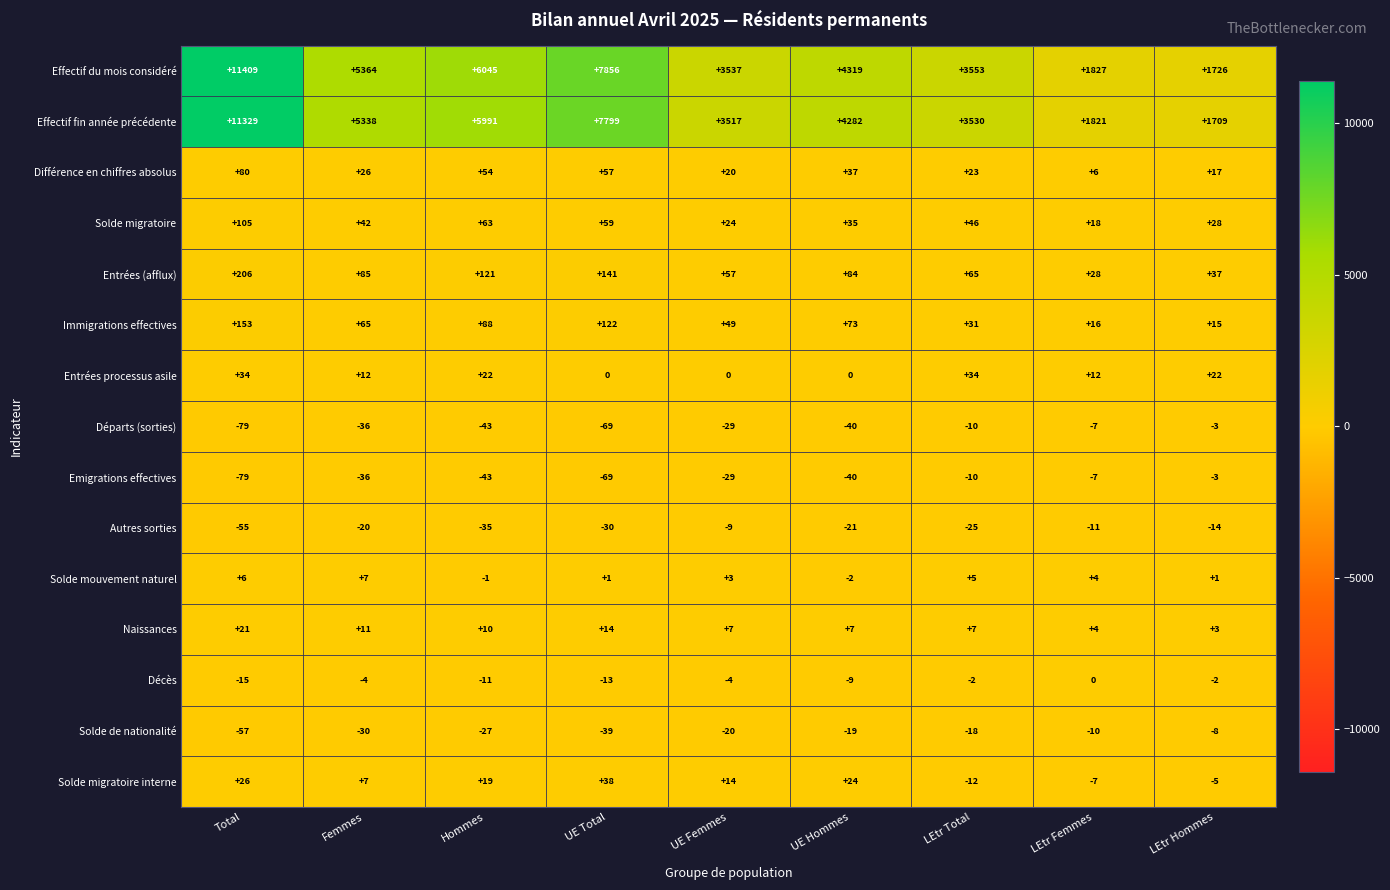

List the labels in order of Entrées (afflux) value, largest first.

Total, UE Total, Hommes, Femmes, UE Hommes, LEtr Total, UE Femmes, LEtr Hommes, LEtr Femmes